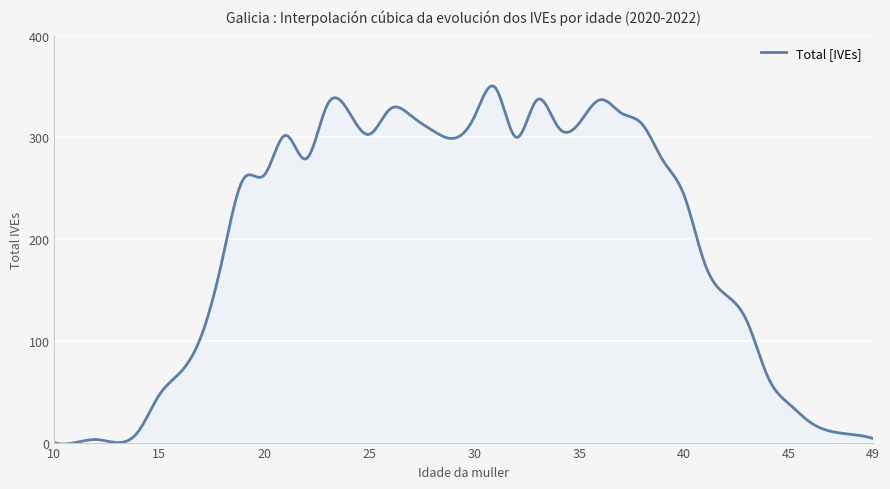

What is the difference between the maximum and minimum values?

351.9